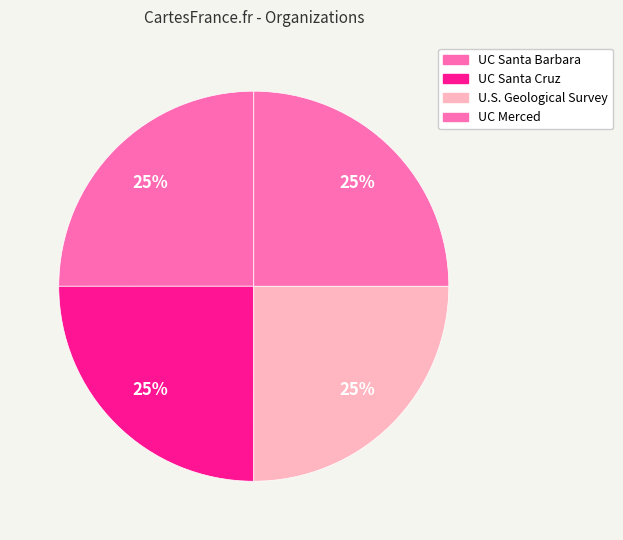

To the nearest percent, what portion does UC Santa Cruz represent?

25%